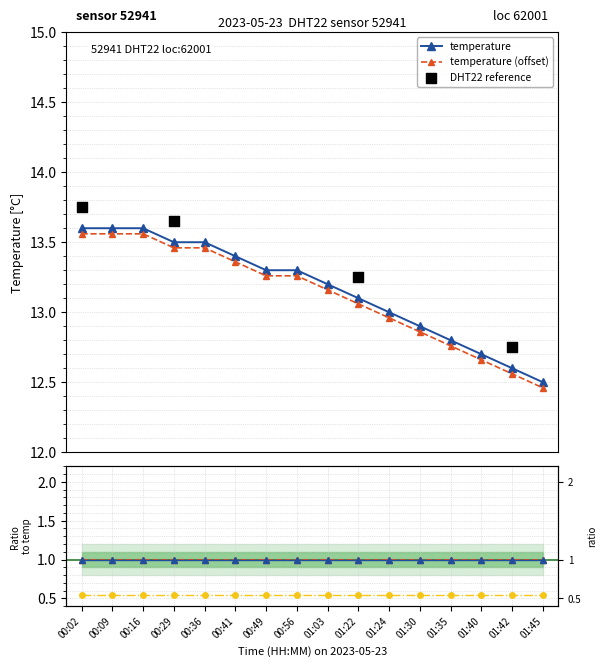

Approximately how many times larger is the value at 00:49 compared to 00:02?

1.0